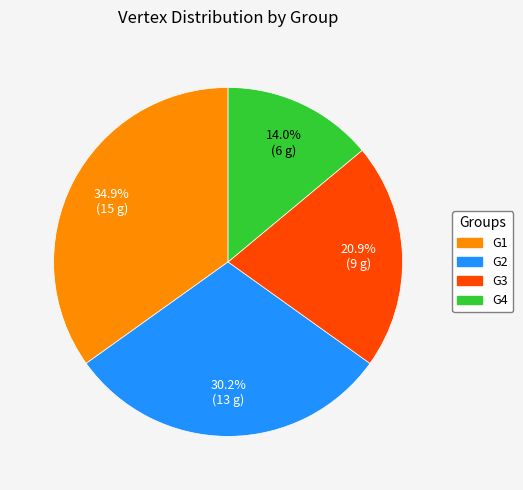

To the nearest percent, what portion does G3 represent?

21%